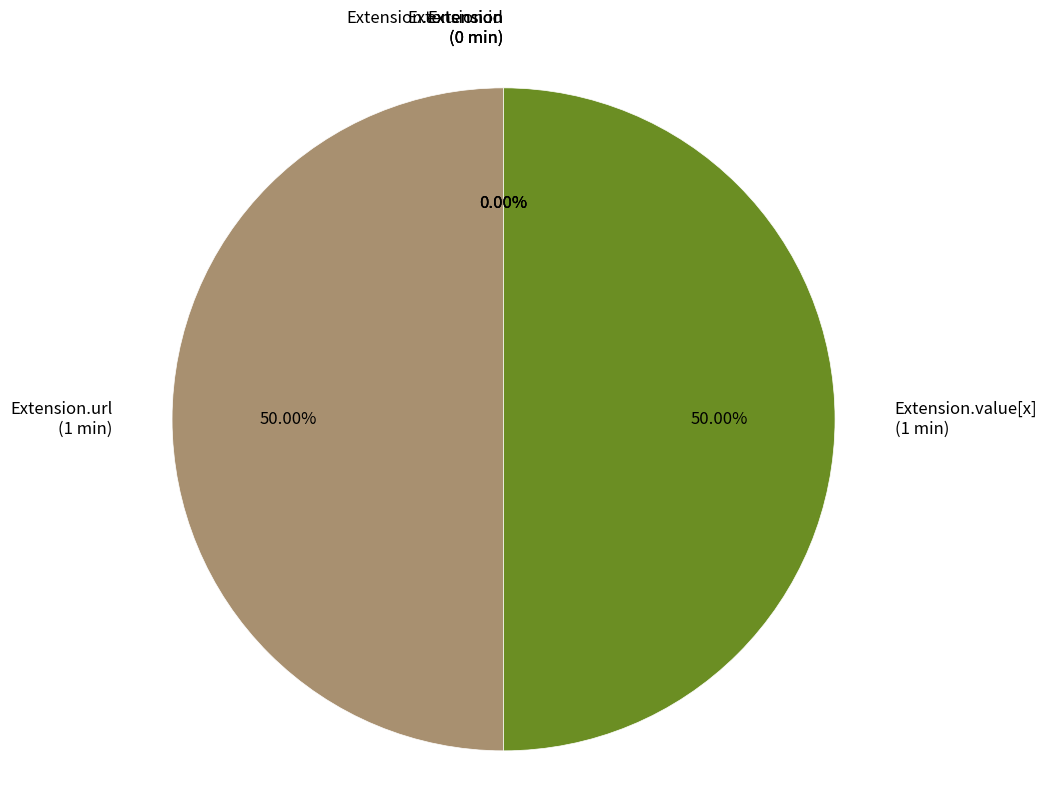

How many segments does this pie chart have?

5